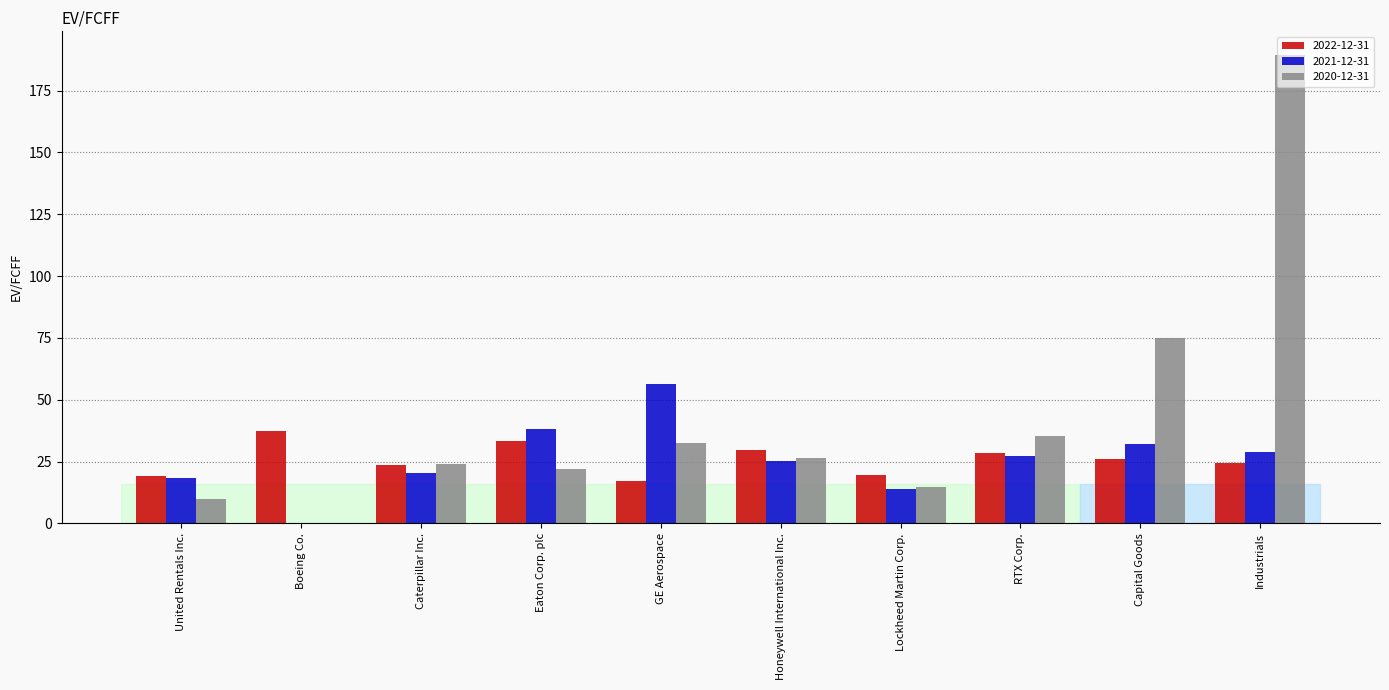

What is the sum of all 2020-12-31 values?

428.7